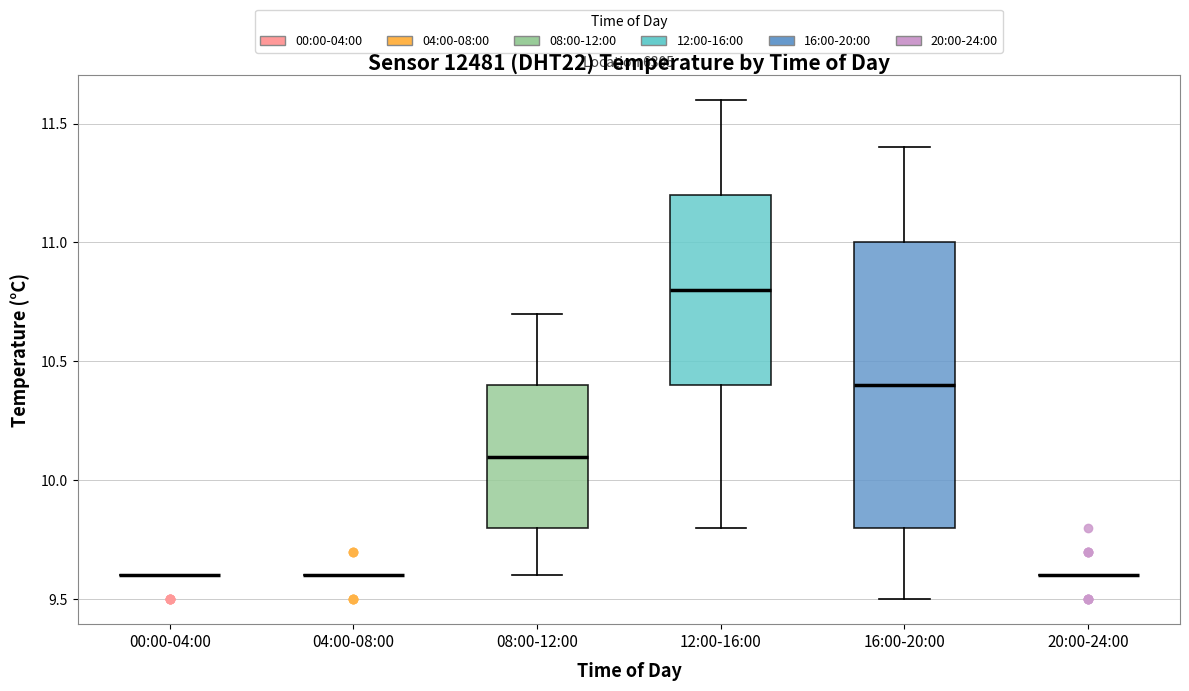

Reading left to right, transcribe this box plot: for each box, give where its median line is, the range the box spans, and where its two whiskers end, as read against the y-axis. The values are not printed on the chart, so give them approximately, as read against the axis.

00:00-04:00: box collapsed to a line at 9.6, whiskers 9.6 to 9.6
04:00-08:00: box collapsed to a line at 9.6, whiskers 9.6 to 9.6
08:00-12:00: median 10.1, box 9.8 to 10.4, whiskers 9.6 to 10.7
12:00-16:00: median 10.8, box 10.4 to 11.2, whiskers 9.8 to 11.6
16:00-20:00: median 10.4, box 9.8 to 11.0, whiskers 9.5 to 11.4
20:00-24:00: box collapsed to a line at 9.6, whiskers 9.6 to 9.6